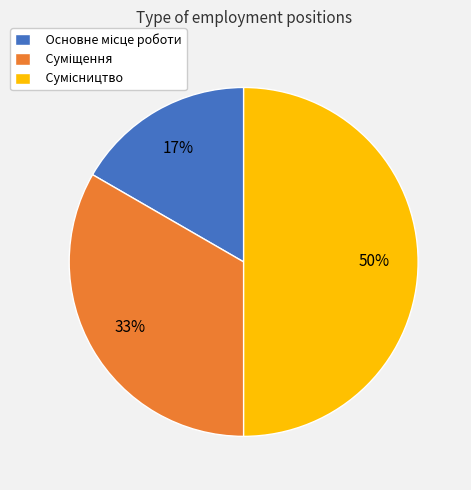

To the nearest percent, what is the average slice percentage?

33%